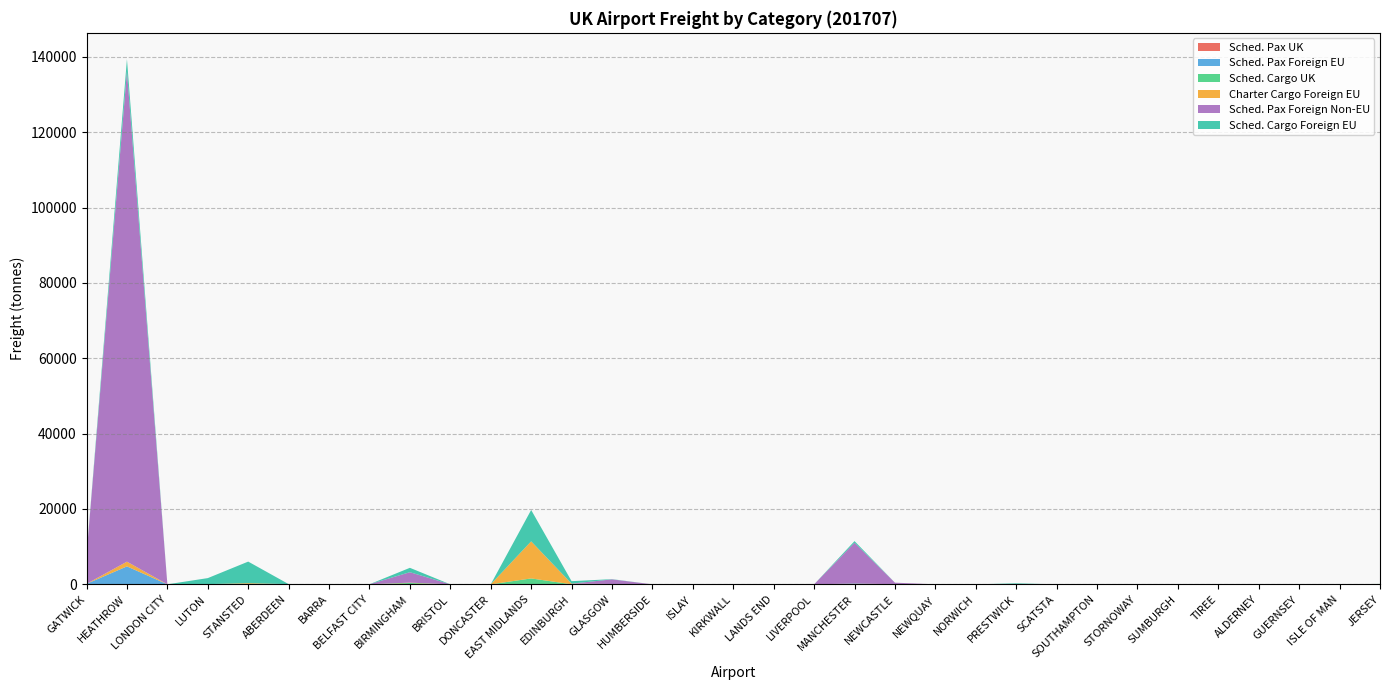

Reading left to right, list all the values displayed in this chart.

freight_schedueld_passenger_aircraft_UK: 28.8	86.1	2.5	0.0	0.0	24.3	1.3	21.0	7.9	0.0	0.0	0.0	10.7	55.2	0.9	27.6	3.2	3.6	3.7	2.0	0.3	2.2	0.0	0.0	0.0	10.8	18.9	16.2	1.5	8.5	21.9	4.1	18.6
freight_scheduled_passenger_aircraft_foreign_EU: 102.3	4679.4	2.9	4.0	0.0	18.4	0.0	0.1	18.4	0.0	0.0	0.0	0.0	11.8	0.0	0.0	0.0	0.0	0.4	149.1	0.5	0.0	0.0	0.0	0.0	6.1	0.0	0.0	0.0	0.0	0.1	0.1	0.0
freight_scheduled_cargo_aircraft_UK: 0.0	0.0	0.0	44.3	87.8	0.0	0.0	0.0	331.3	0.0	0.0	1570.6	11.5	22.4	0.0	0.0	0.1	2.3	0.0	60.5	0.0	0.0	0.0	0.0	0.0	0.0	0.0	0.0	0.0	0.1	0.1	0.0	96.5
freight_charter_cargo_aircraft_foreign_EU: 0.0	1257.0	0.0	0.0	214.0	0.0	0.0	0.0	93.8	0.0	13.0	9846.8	152.9	0.0	0.0	0.0	0.0	0.0	0.0	1.7	36.5	0.0	0.0	5.0	0.0	0.0	0.0	0.0	0.0	0.0	13.0	0.0	0.0
freight_scheduled_passenger_aircraft_foreign_non_EU: 7574.4	130164.3	0.5	7.8	0.0	21.9	0.0	0.0	2776.1	0.0	0.0	0.0	15.5	1230.9	0.0	0.0	0.0	0.0	0.0	10827.3	409.0	0.0	0.0	0.0	0.0	0.0	0.0	0.0	0.0	0.0	0.0	0.0	0.0
freight_scheduled_cargo_aircraft_foreign_EU: 0.0	3218.3	0.0	1600.0	5734.7	0.0	0.0	0.0	1157.5	0.0	0.0	8324.4	652.7	59.8	0.0	0.0	0.0	0.0	0.0	437.1	0.0	0.0	0.0	261.7	0.0	0.0	0.0	0.0	0.0	0.0	0.0	0.0	0.0